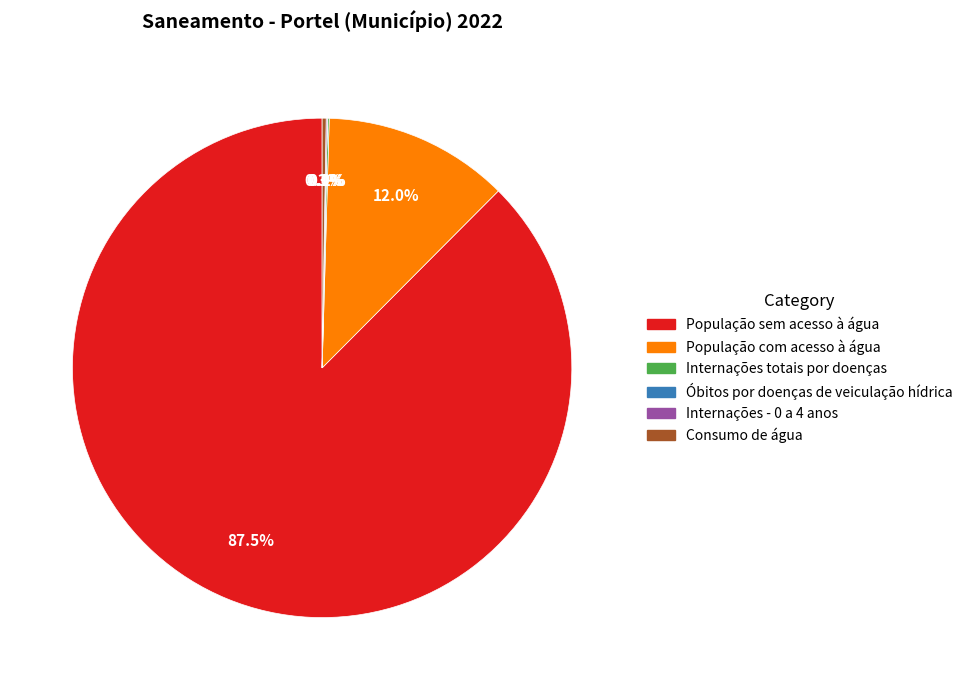

To the nearest percent, what percentage of the pie is População com acesso à água?

12%